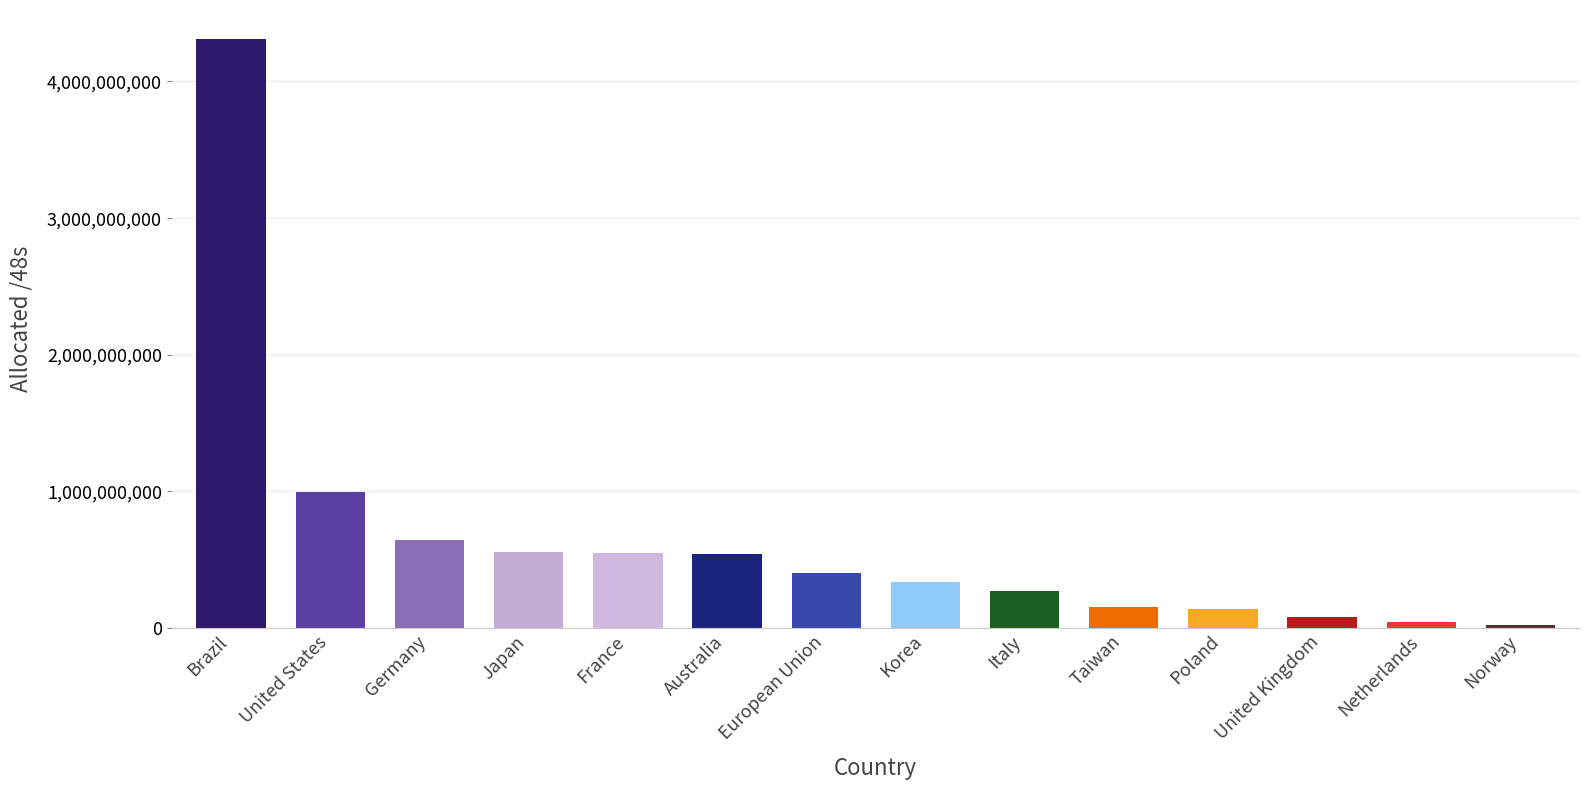

What is the change in value from Brazil to Australia?

-3762094032